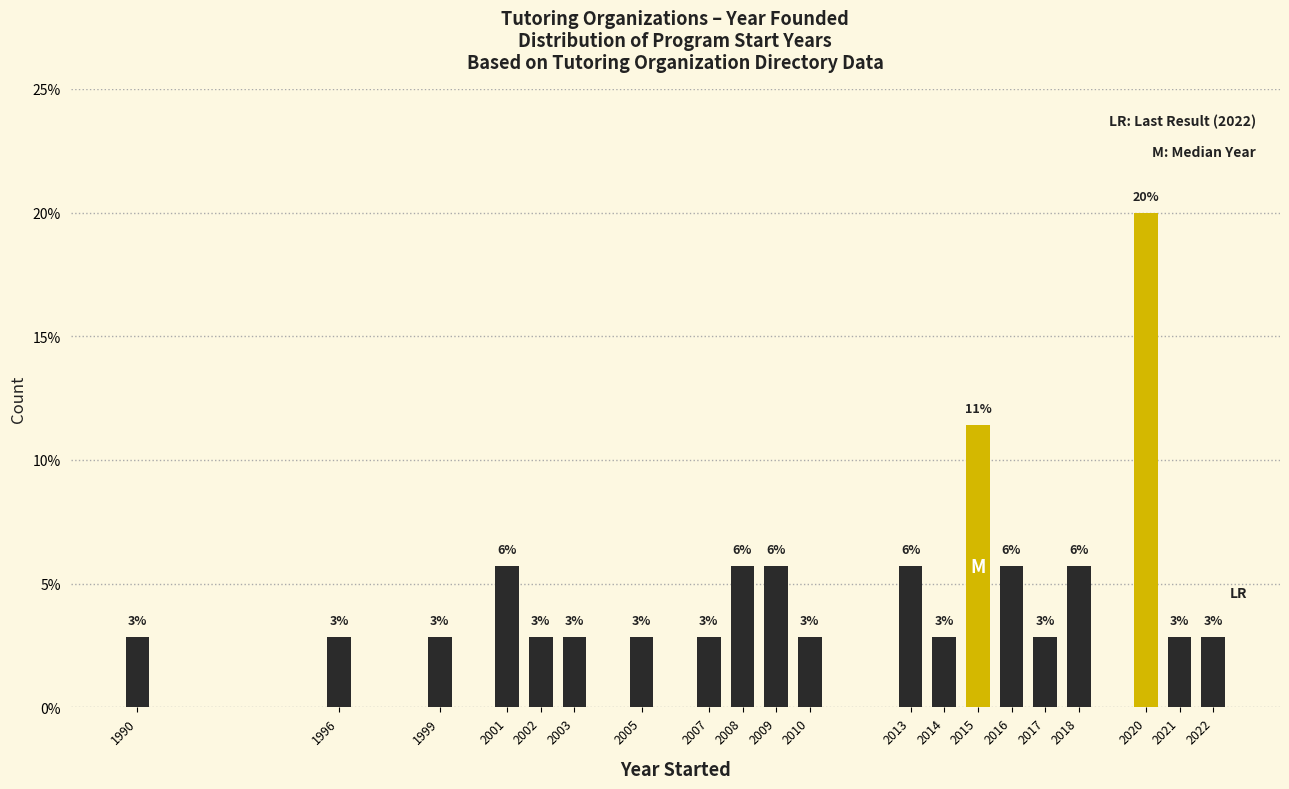

How many bars are there in total?

20